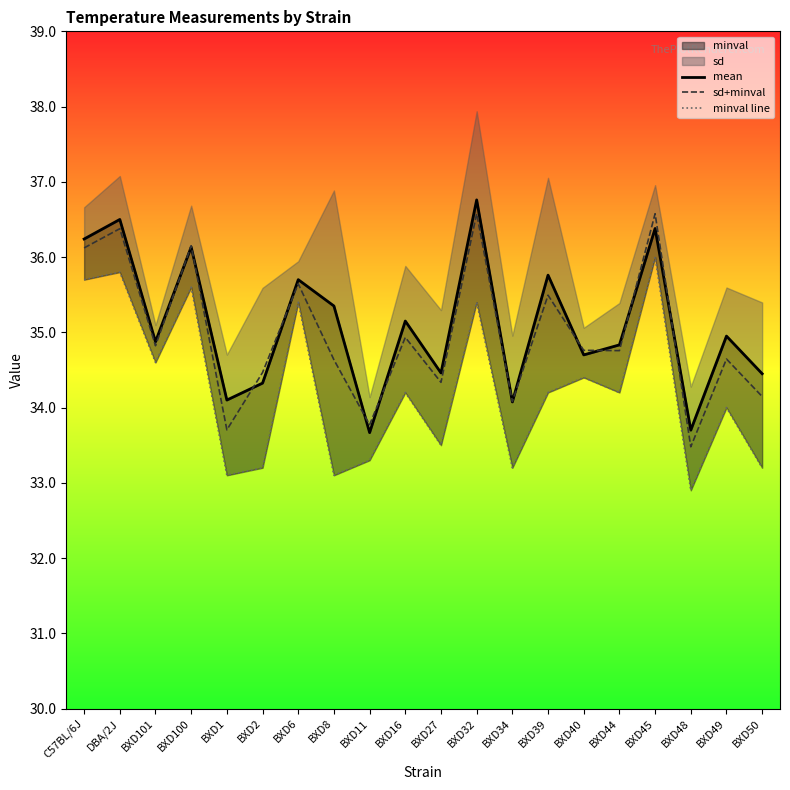

True or false: mean and minval line intersect in this chart.

False